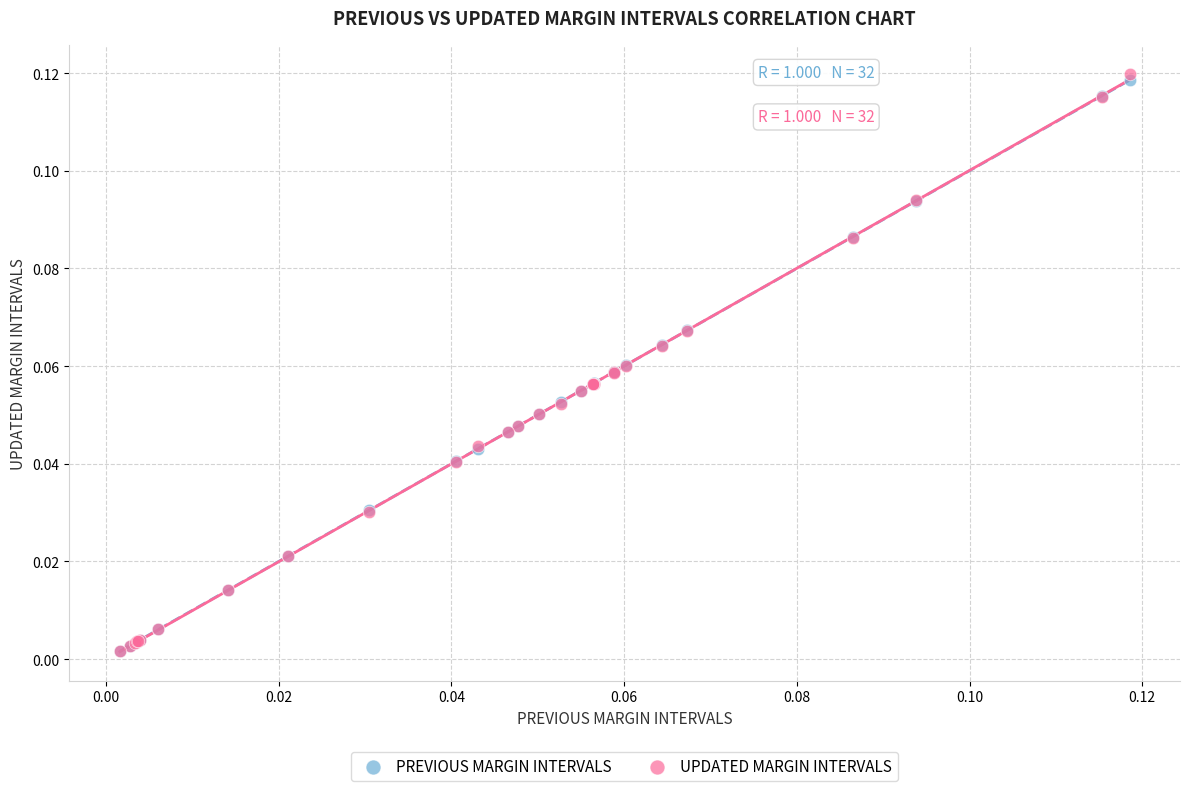

What are all the series names shown in the legend?

PREVIOUS MARGIN INTERVALS, UPDATED MARGIN INTERVALS